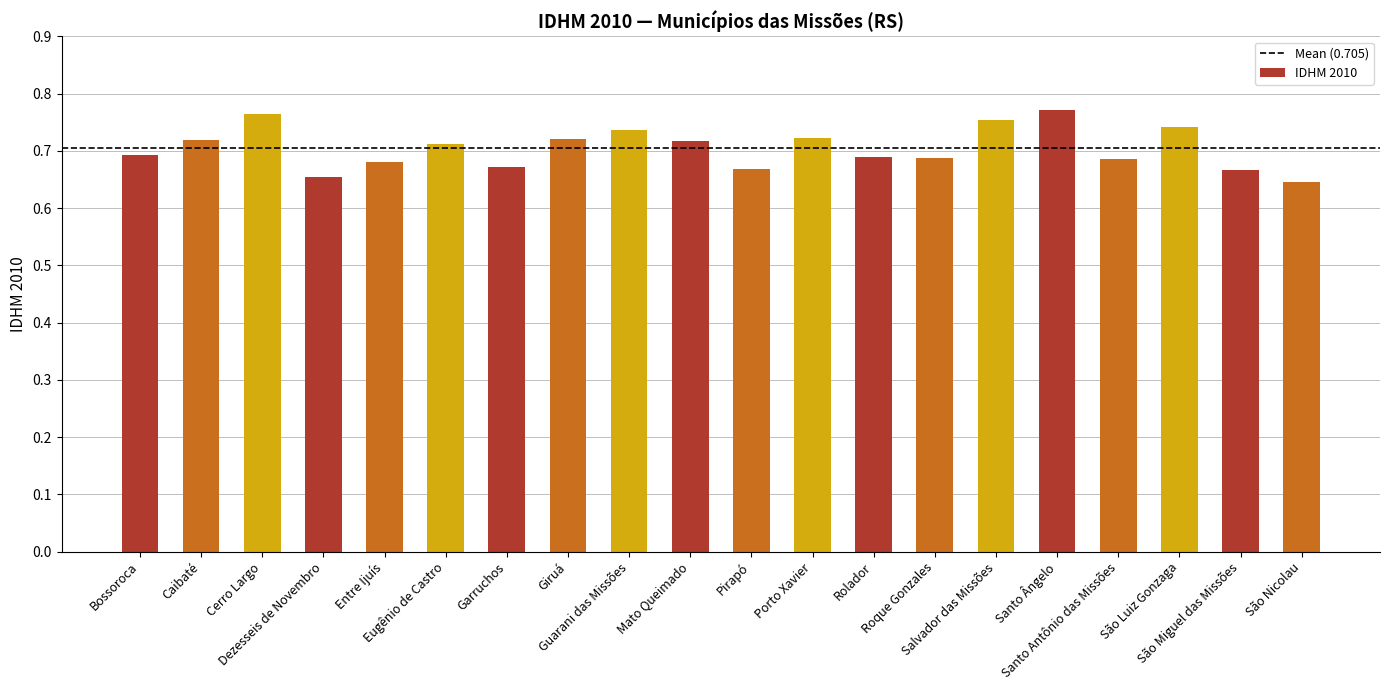

How many values are between 0 and 1?

20